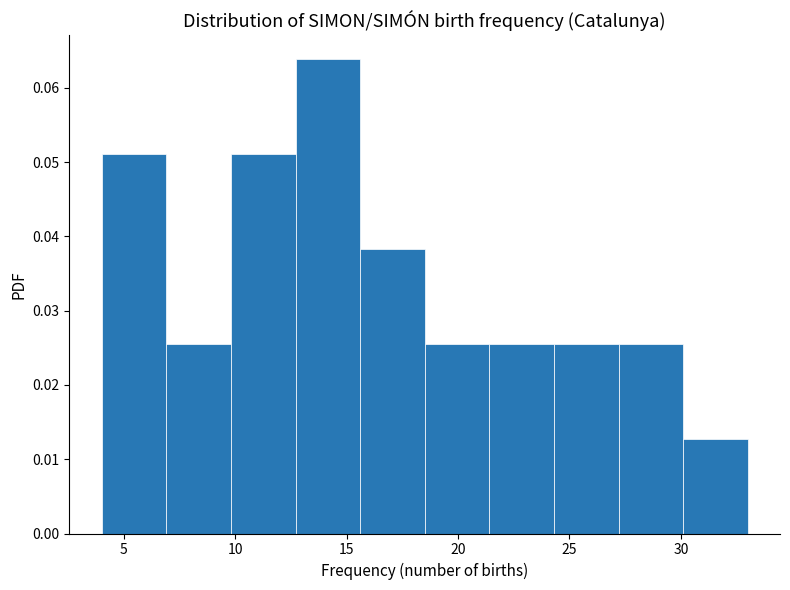

How tall is the bar that spans 4.0 to 6.9 on the x-axis? Neither the bar edges nor the heights are printed on the chart, so give them approximately, as read against the axes.

0.051